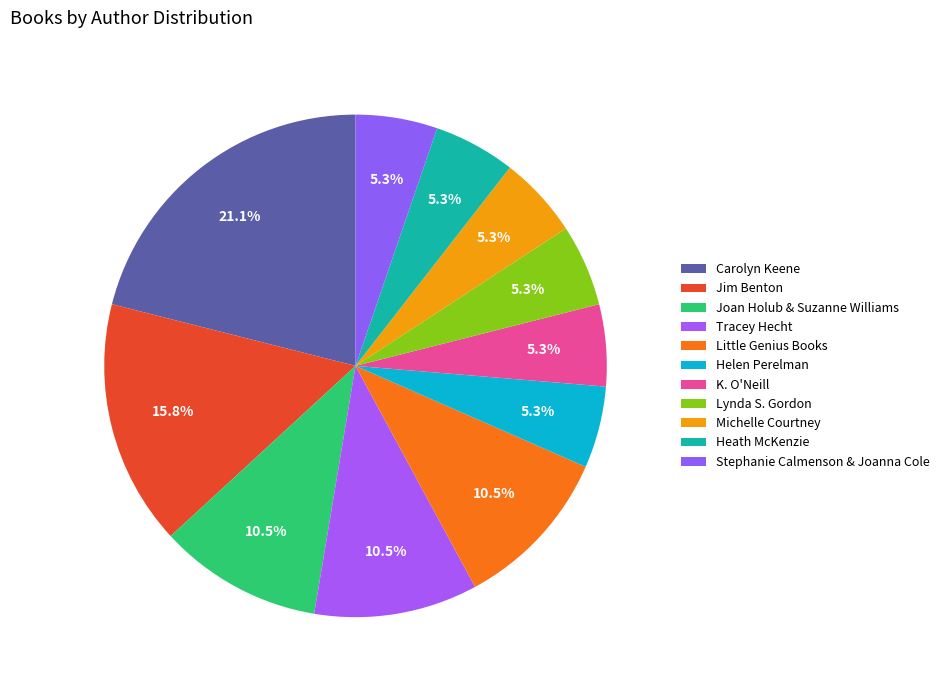

To the nearest percent, what percentage of the pie is Helen Perelman?

5%